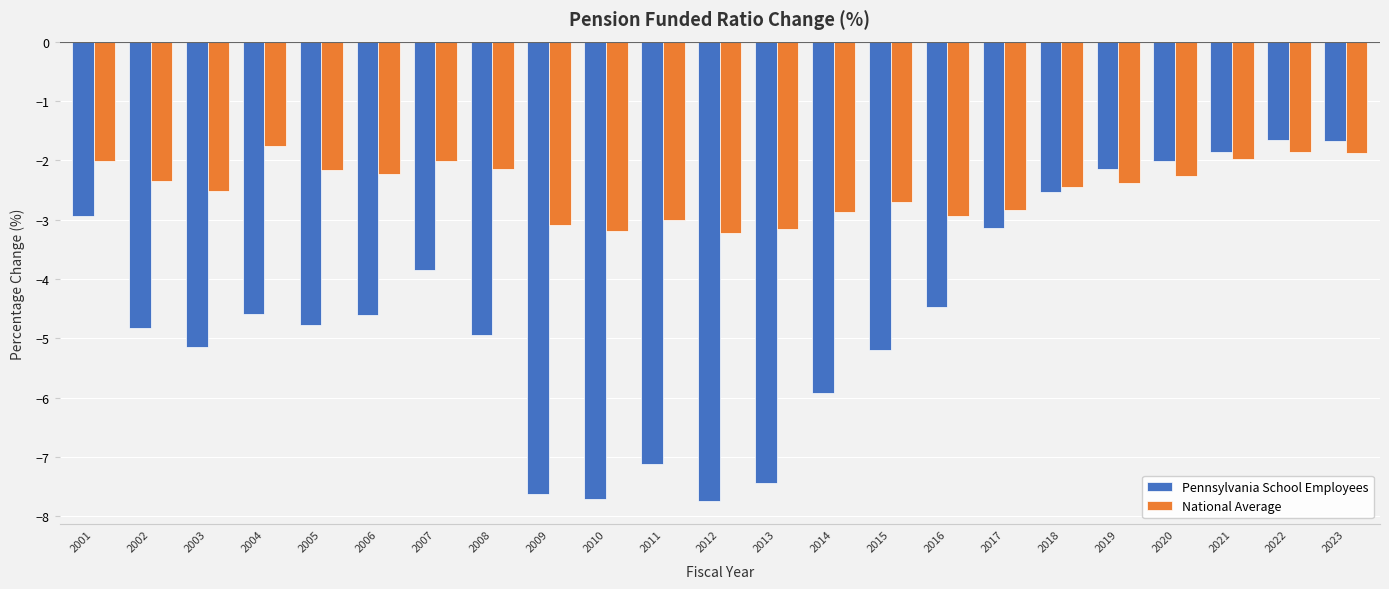

True or false: Pennsylvania School Employees has a value of -7.6 at 2009.

True